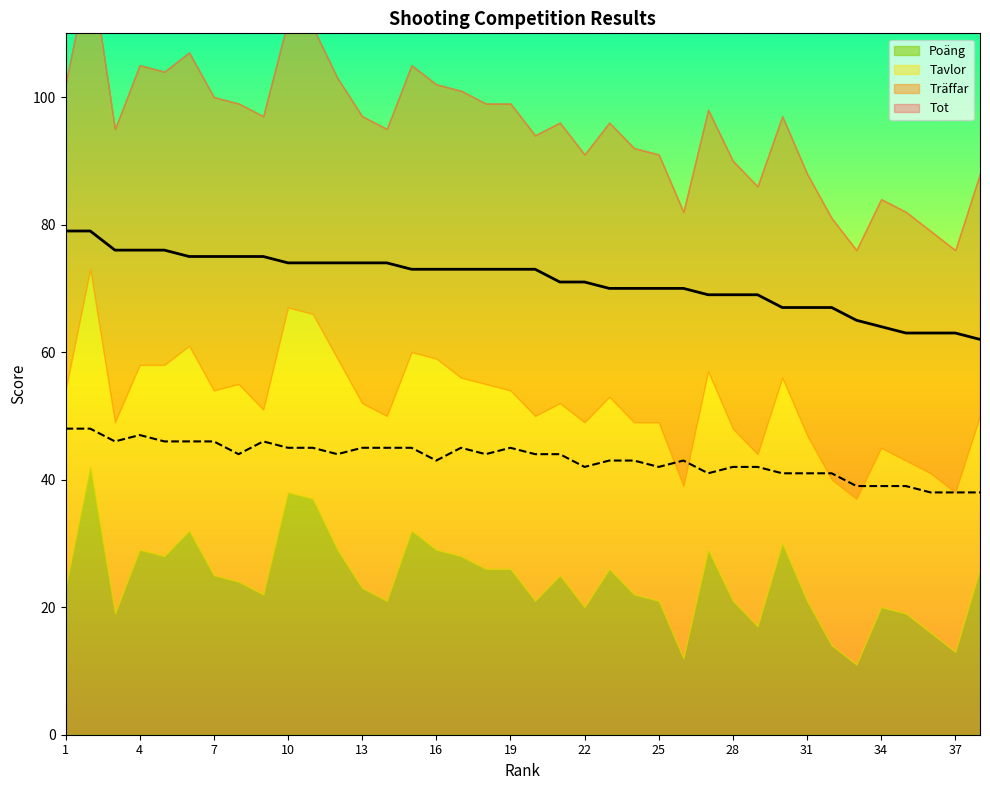

What is the maximum value for Tot?

79